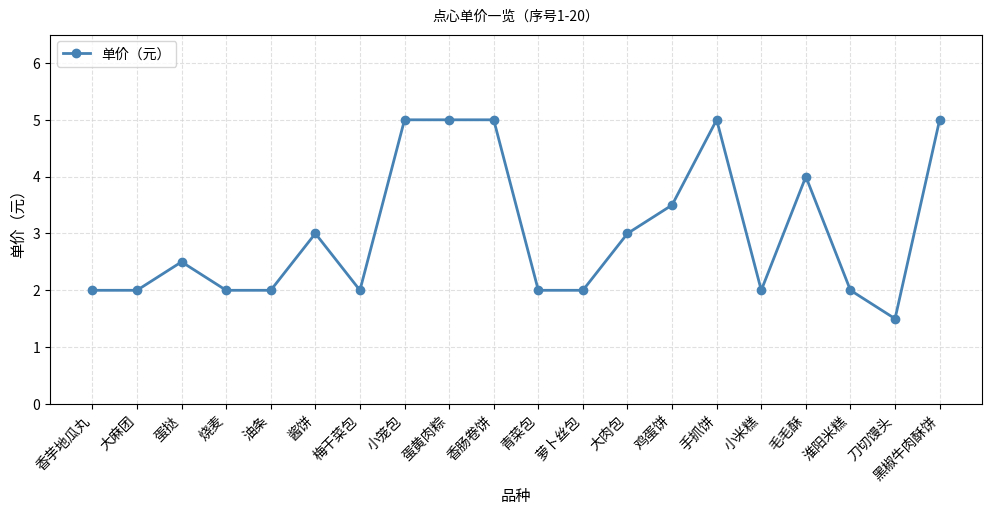

Read the value at 油条.

2.0